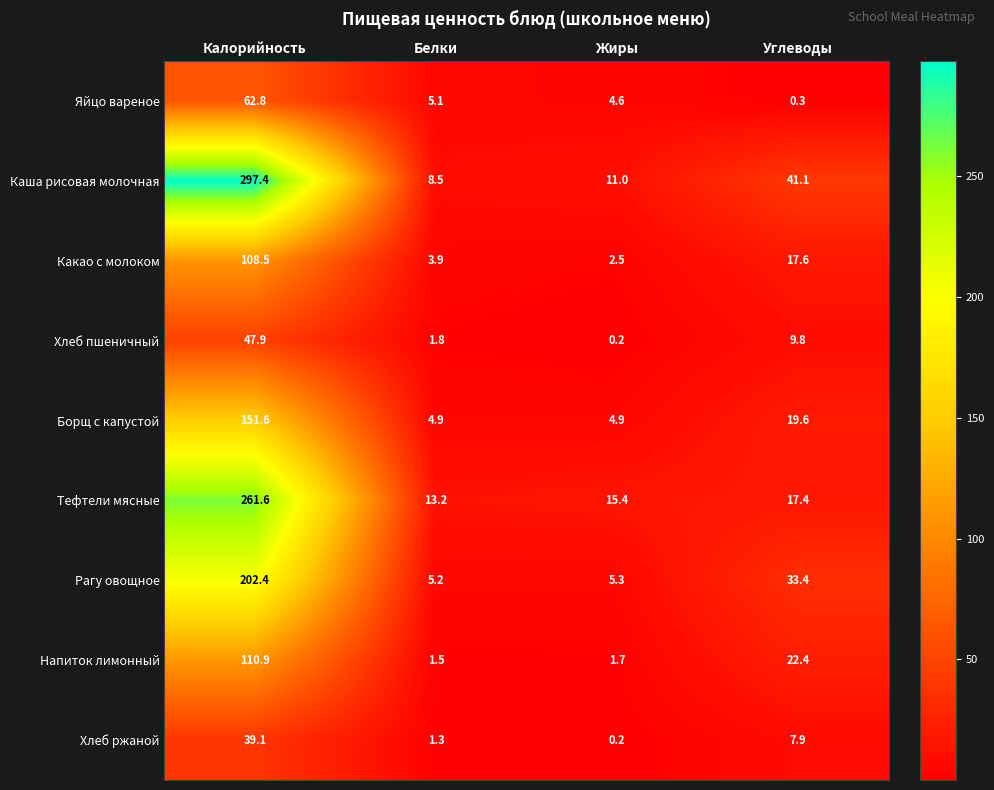

How many distinct data groups are displayed?

9